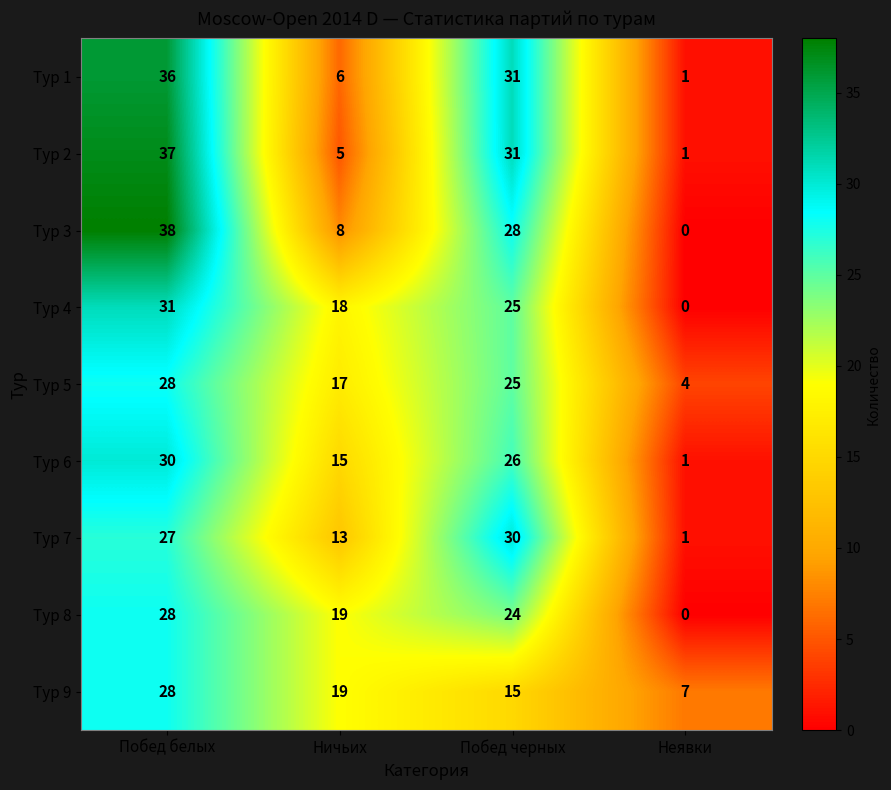

What is the total value across all series at Ничьих?

120